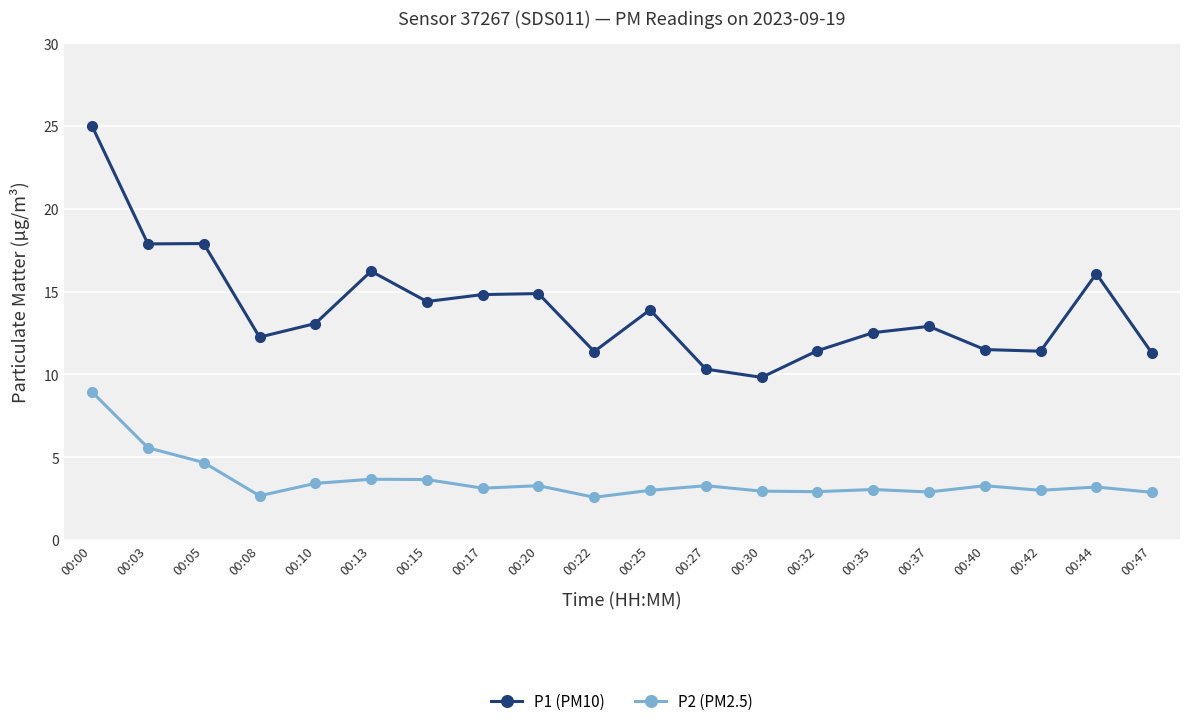

Where does the P1 (PM10) series first go above 13?

00:00